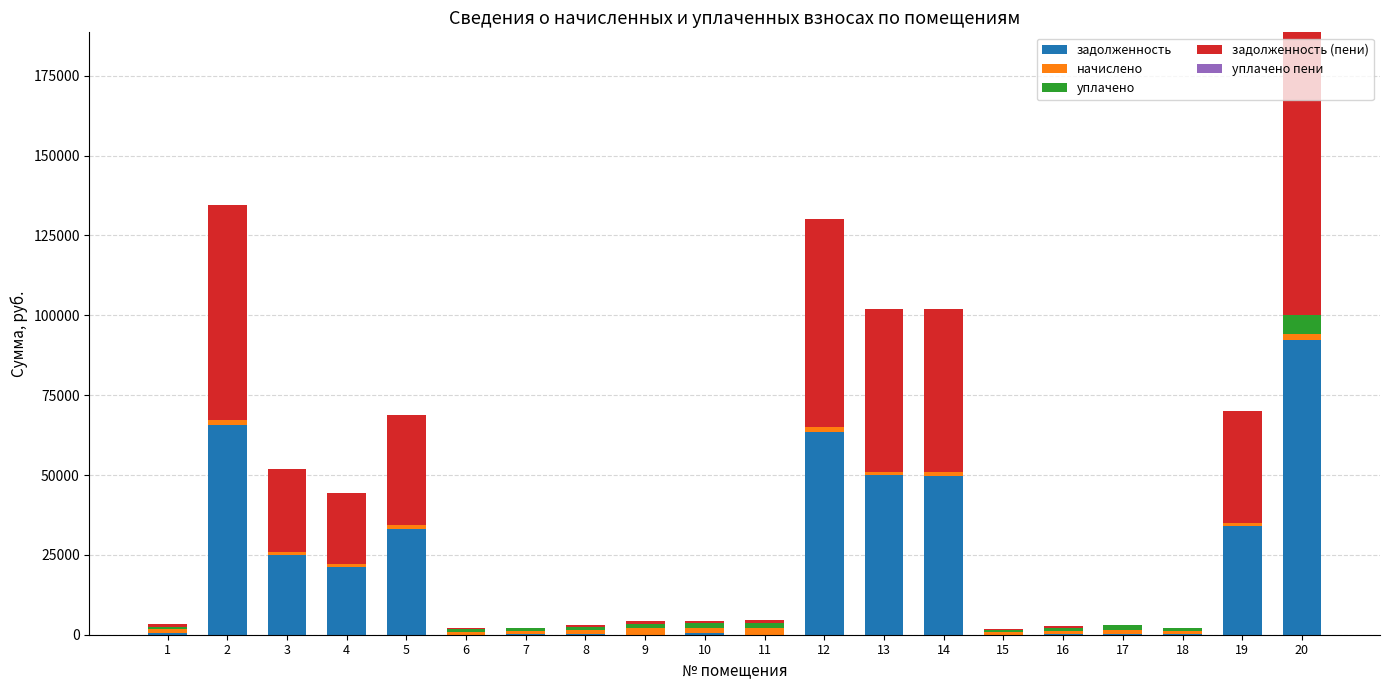

What is the highest value of the задолженность series?

92194.3